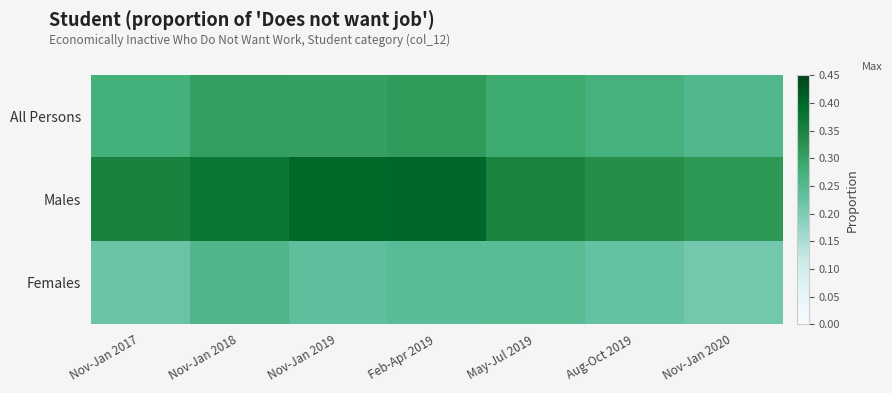

Rank the series by their maximum value, from highest to lowest.

Males, All Persons, Females